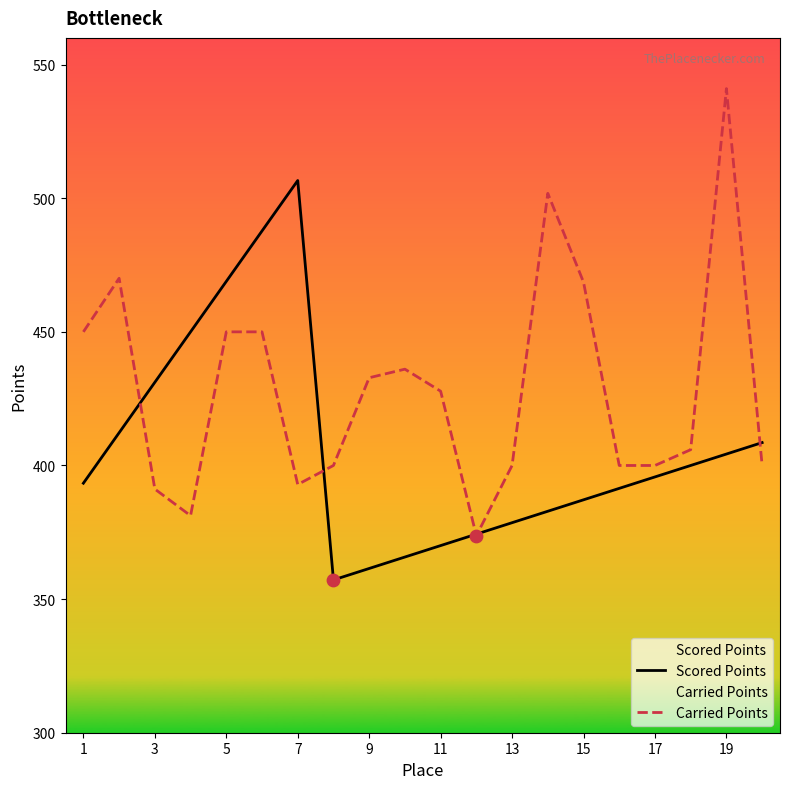

Is the value of Carried Points at 11 greater than the value of Scored Points at 13?

Yes